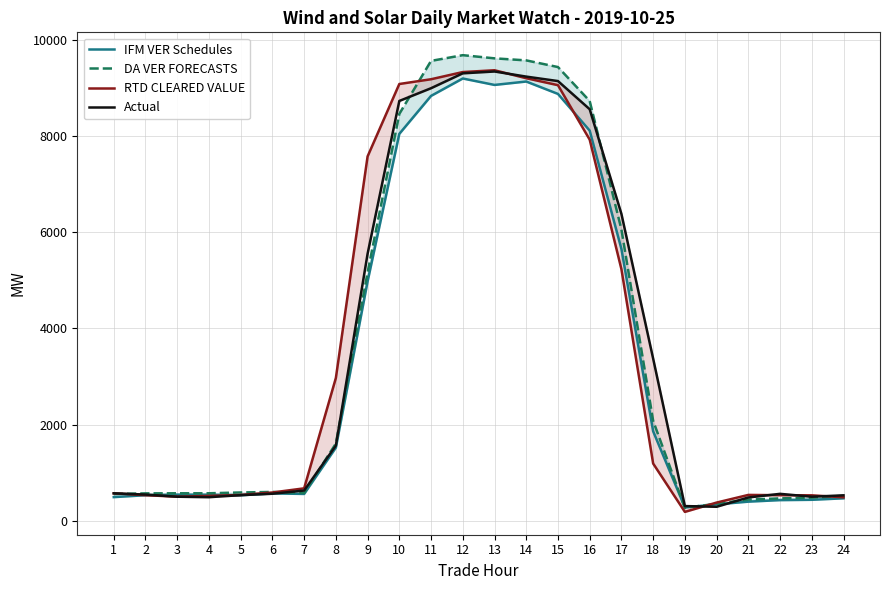

Reading right to left, what are all the values shown in this chart?

IFM VER Schedules: 465.6	434.8	428.0	396.3	339.5	276.5	1860.1	5653.5	8117.0	8880.4	9138.5	9067.5	9201.5	8839.4	8049.4	4978.9	1520.4	556.7	567.5	528.9	539.6	541.4	530.2	490.4
DA VER FORECASTS: 517.5	479.1	464.2	438.4	352.2	268.0	2077.8	6060.4	8732.5	9439.6	9578.3	9620.8	9686.9	9567.9	8465.2	5166.9	1604.6	577.2	598.4	587.2	570.3	570.4	568.3	556.5
RTD CLEARED VALUE: 486.2	527.8	530.2	536.2	376.9	183.1	1189.4	5233.1	7928.9	9062.4	9207.1	9372.9	9335.6	9186.0	9087.0	7580.0	2969.2	673.3	586.6	536.0	515.4	499.9	530.6	569.9
Actual: 527.6	498.9	558.7	482.9	289.6	303.9	3372.8	6384.1	8561.8	9148.2	9240.8	9347.1	9308.9	8999.1	8734.3	5553.6	1562.1	627.3	560.8	531.6	489.0	498.7	543.7	569.3